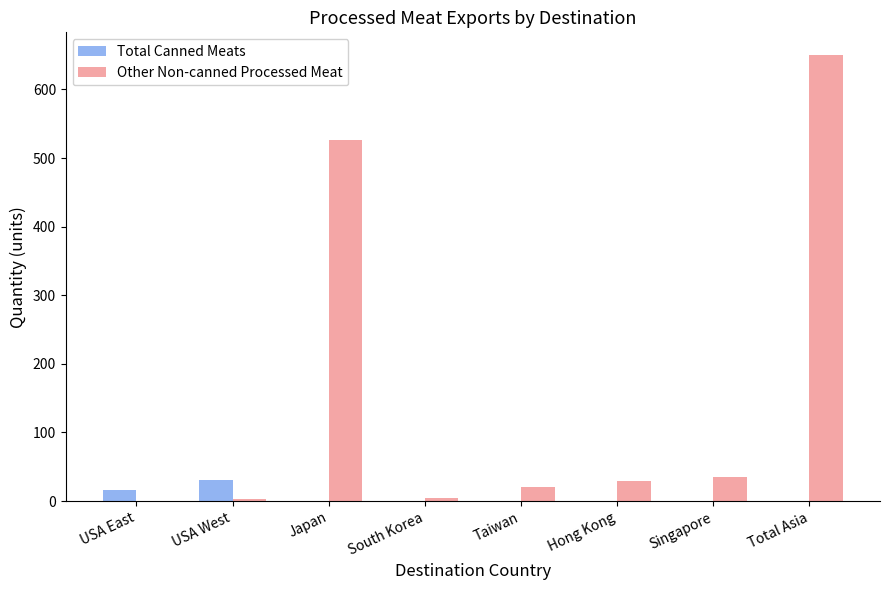

At which category is the sum across all series the highest?

Total Asia